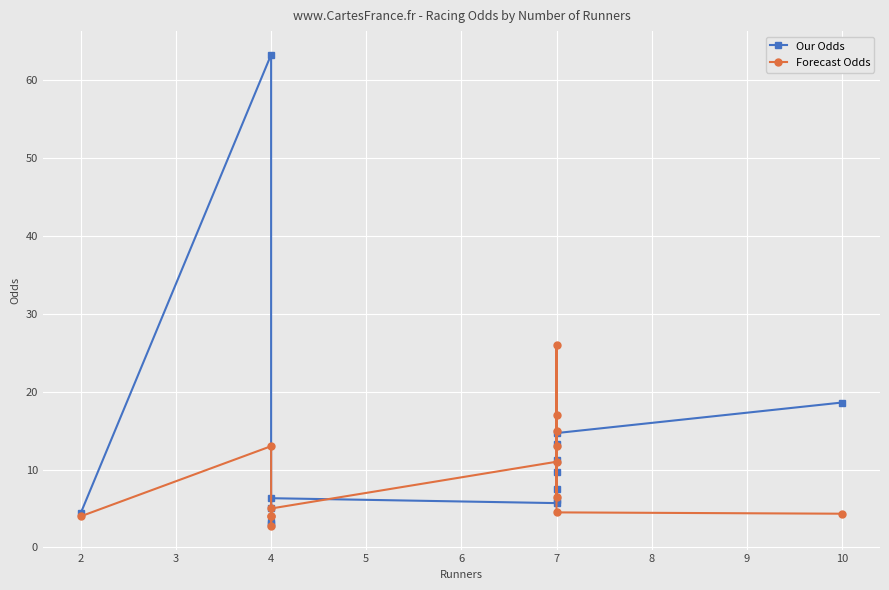

How many categories are shown in the chart?

14